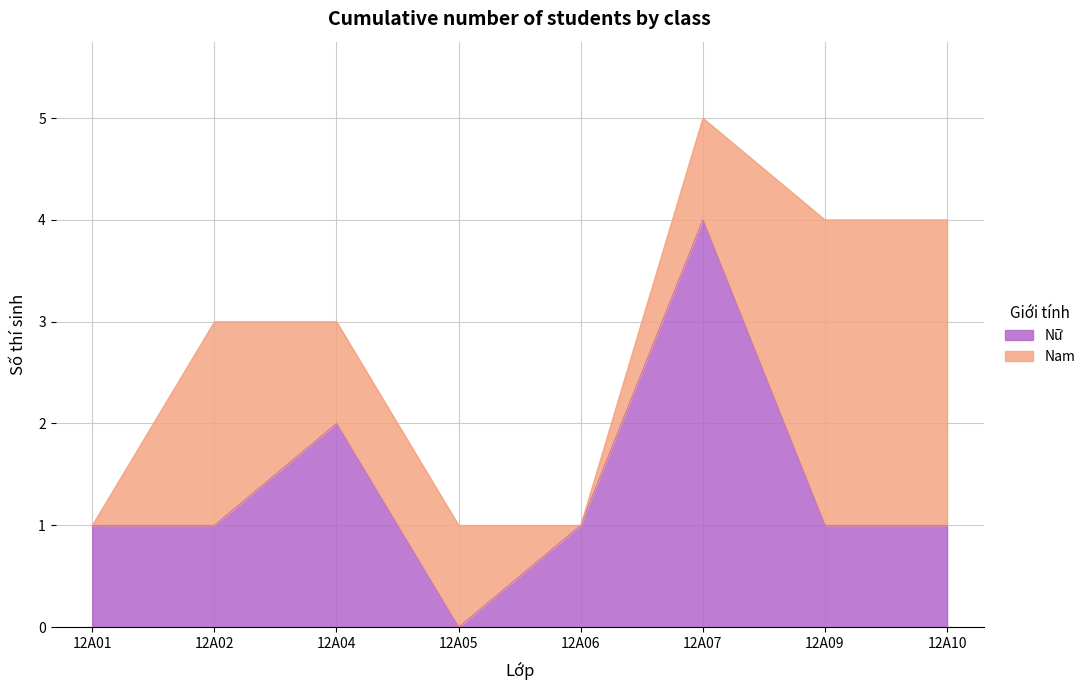

What is the difference between the maximum and minimum values in the Nữ series?

4